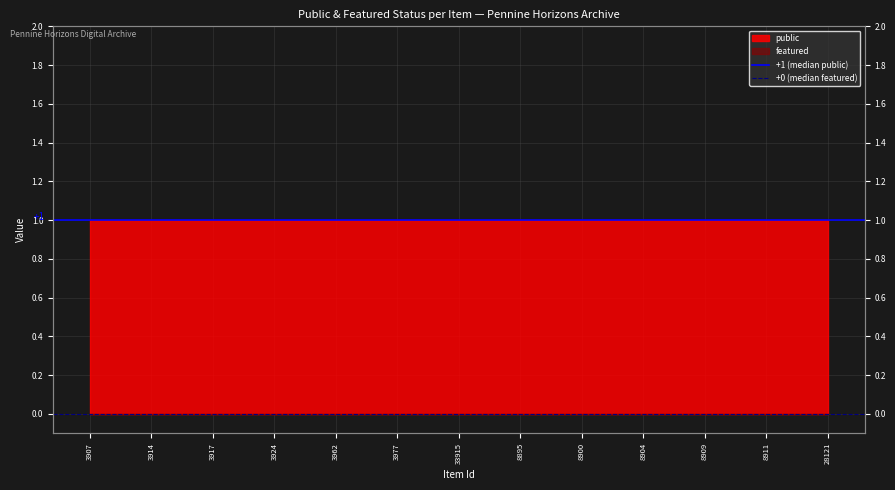

How many lines are shown in the chart?

2